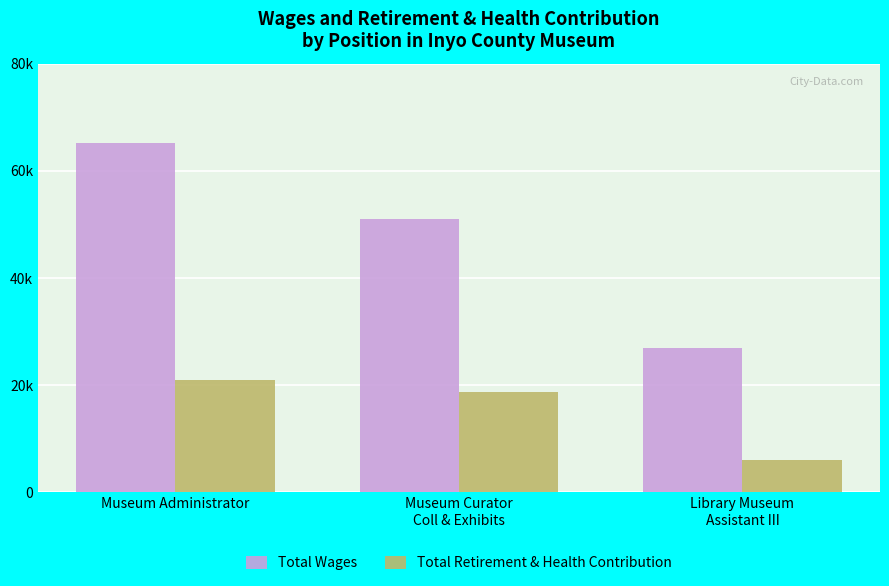

At Museum Administrator, list the series in order from largest to smallest.

Total Wages, Total Retirement & Health Contribution